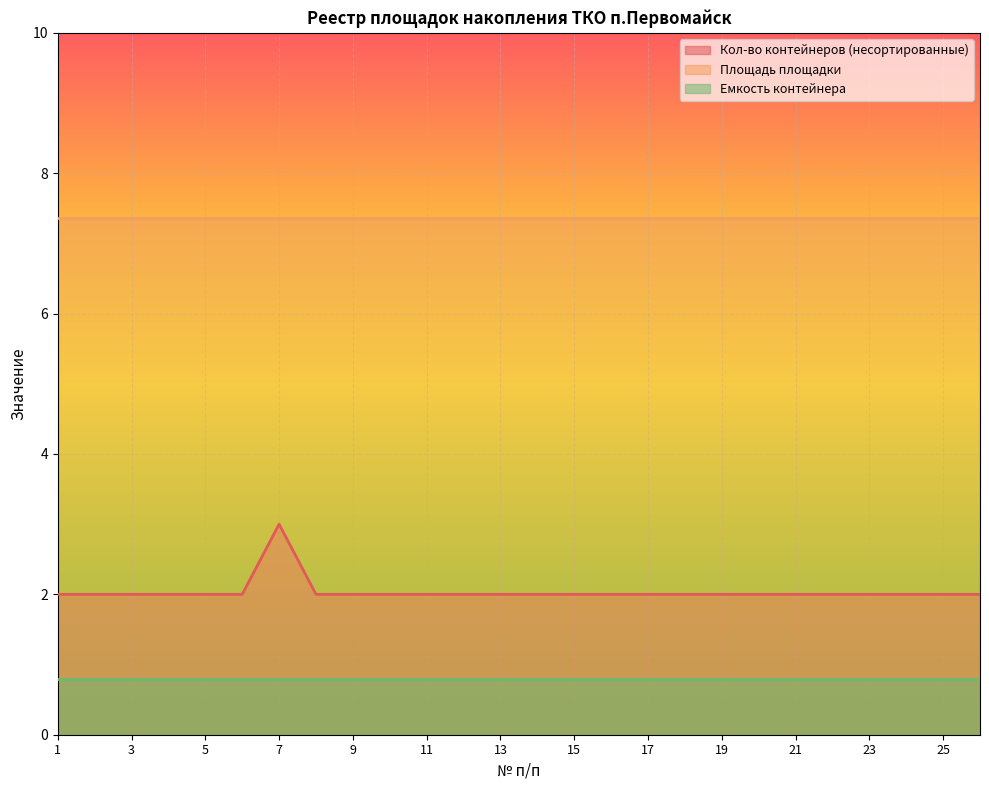

Which series has the largest total across all categories?

Площадь площадки